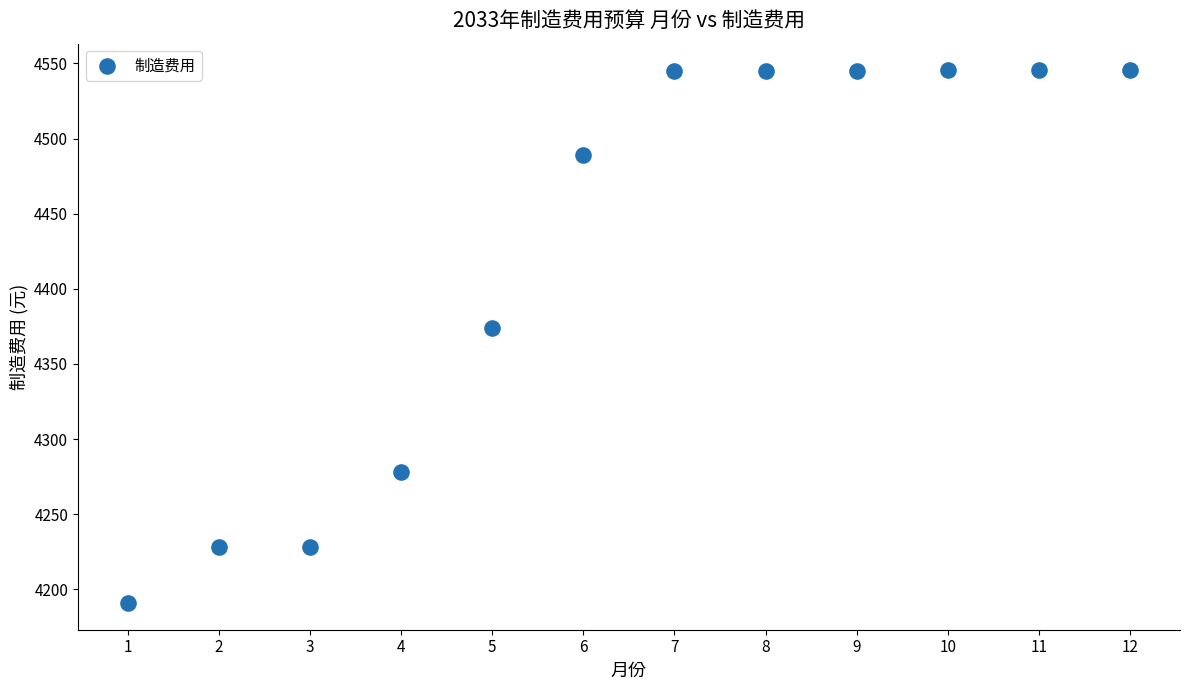

What Y value in the scatter plot is closest to 4368?

4373.7